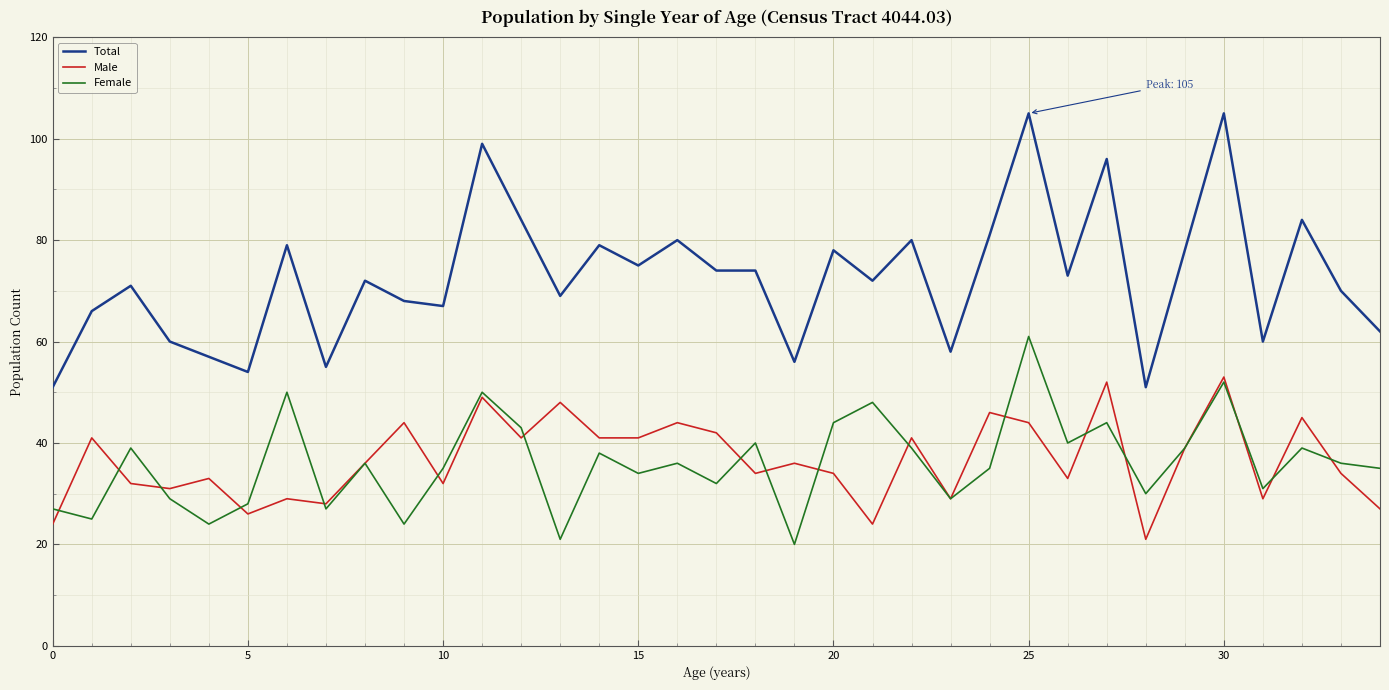

List the series in order of their peak value, lowest first.

Male, Female, Total